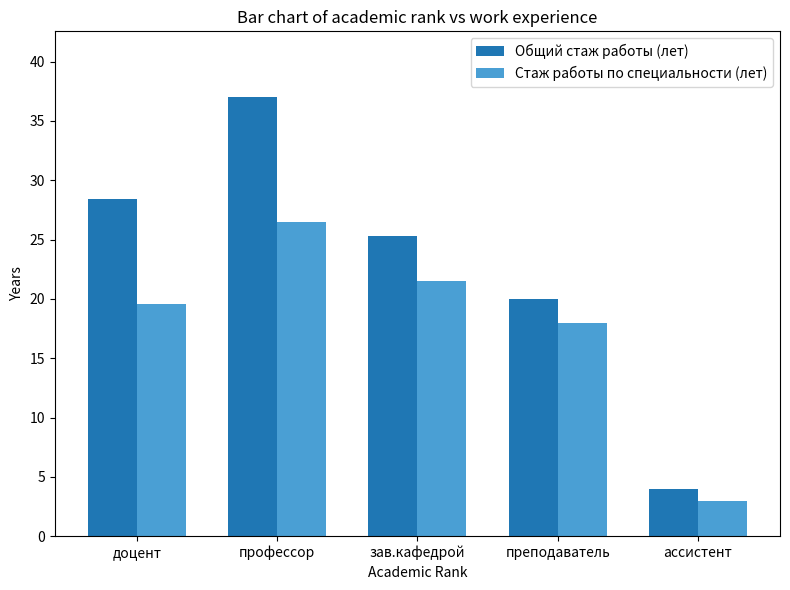

Are the bars grouped side by side (vs. stacked)?

Yes